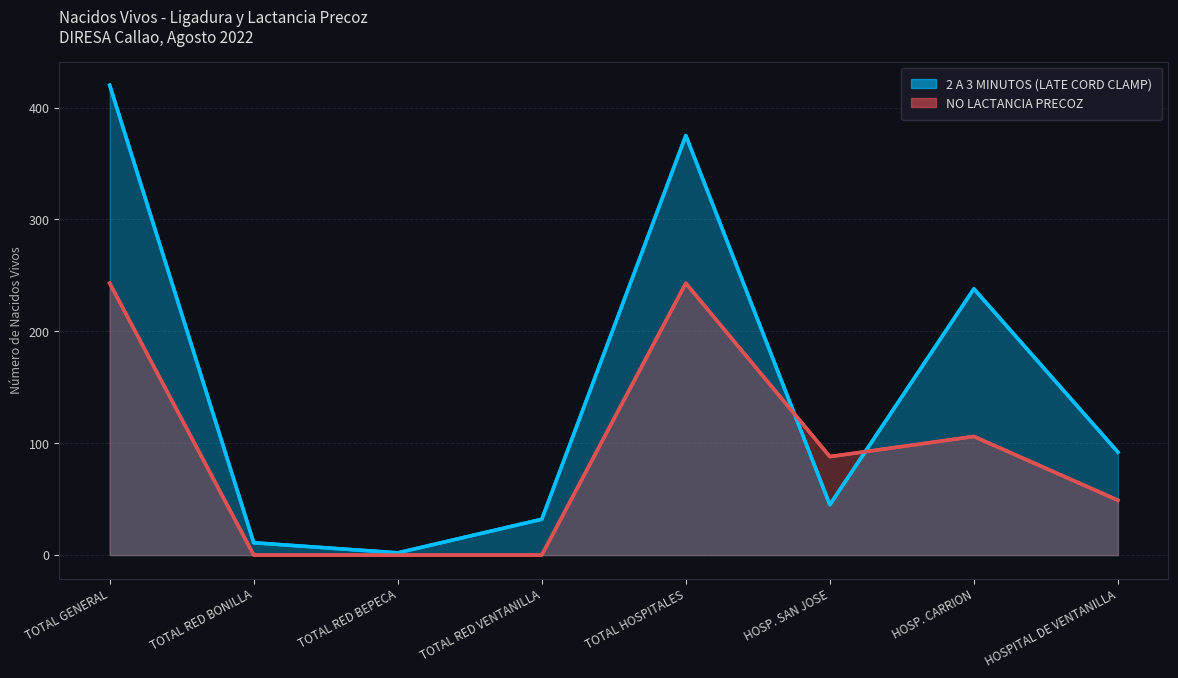

What is the sum of all NO LACTANCIA PRECOZ values?

729